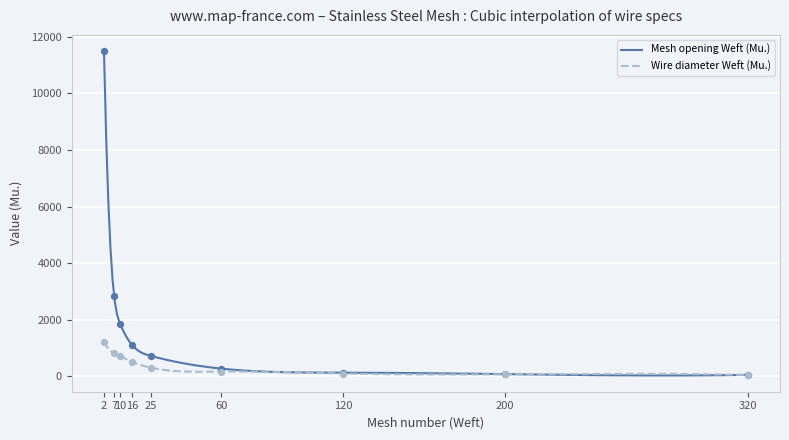

Which series reaches the maximum Y coordinate?

Mesh opening Weft (Mu.)